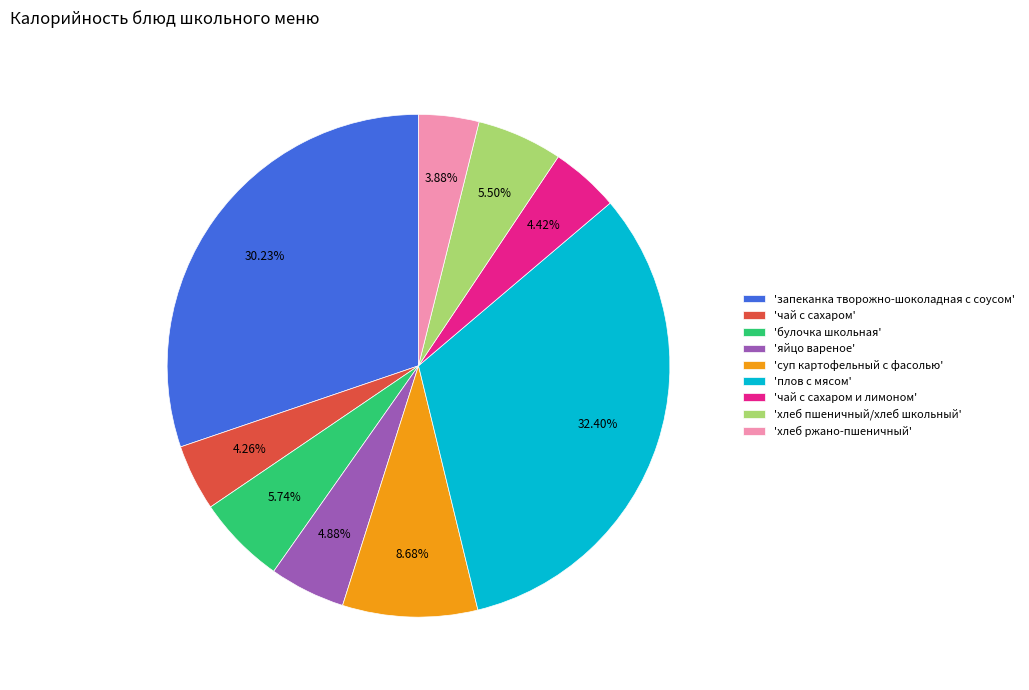

Is there any slice that represents more than half of the pie?

No